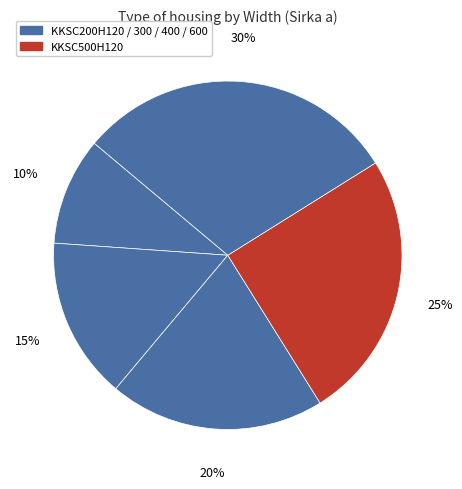

Count the number of slices in the pie.

5